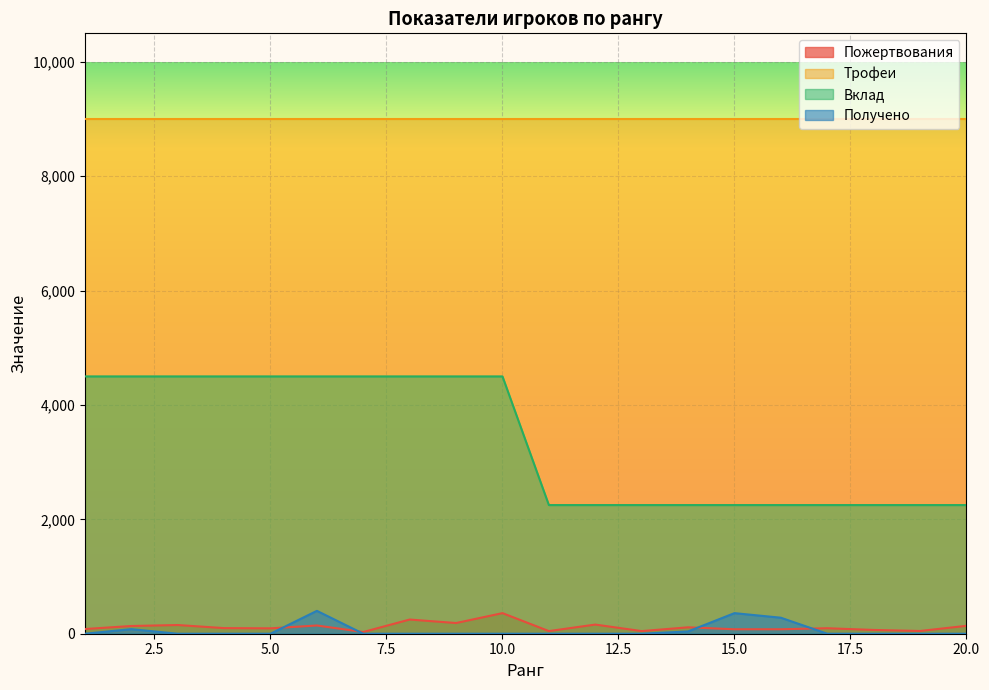

What are all the series names shown in the legend?

Пожертвования, Трофеи, Вклад, Получено